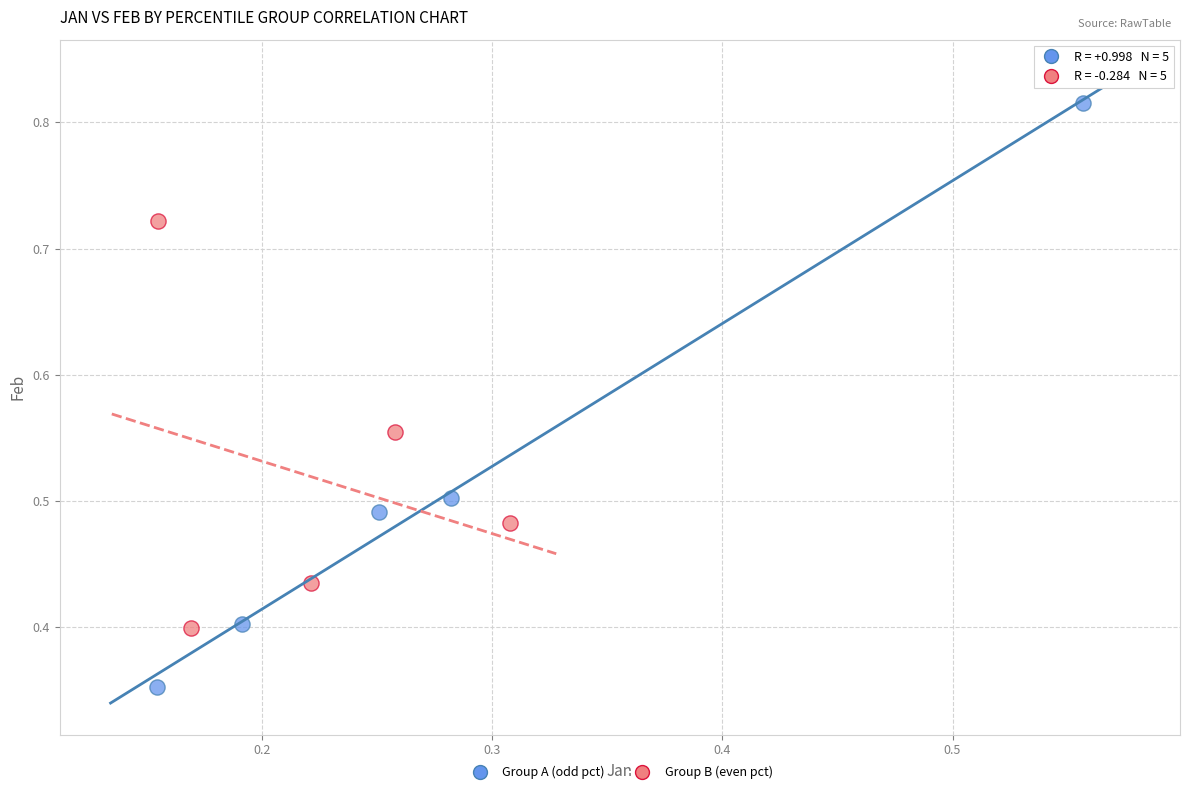

Which series reaches the maximum Y coordinate?

Group A (odd pct)